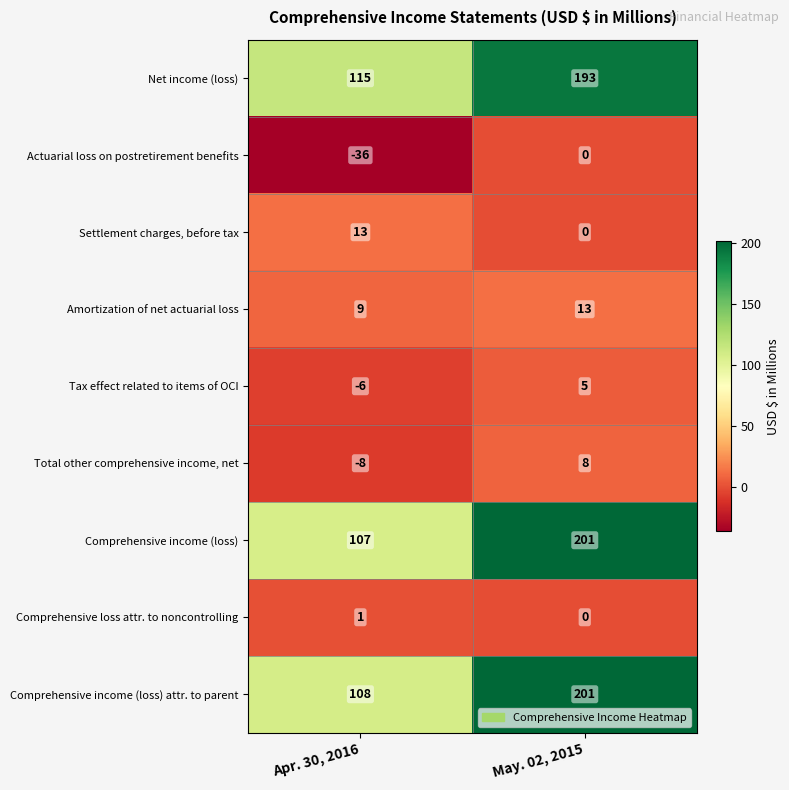

What is the average value of the Amortization of net actuarial loss series?

11